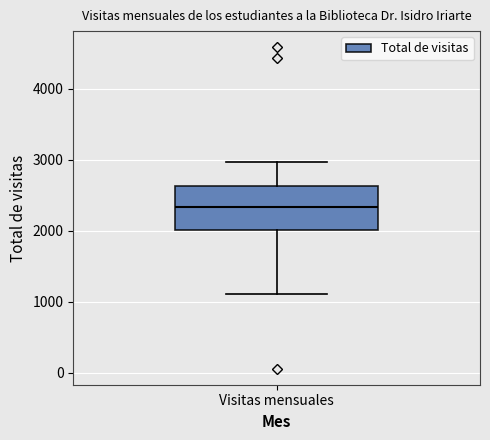

Read this box plot against the y-axis: the position of the median line, the range covered by the box, and the ends of both whiskers. The values are not printed on the chart, so give them approximately, as read against the axis.

median 2300, box 2000 to 2600, whiskers 1100 to 3000